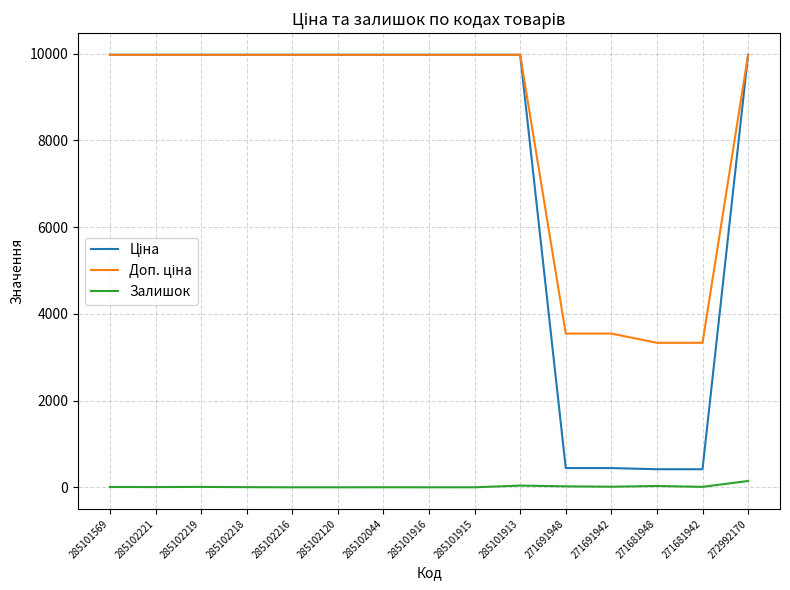

What is the maximum value shown in the chart?

9975.0